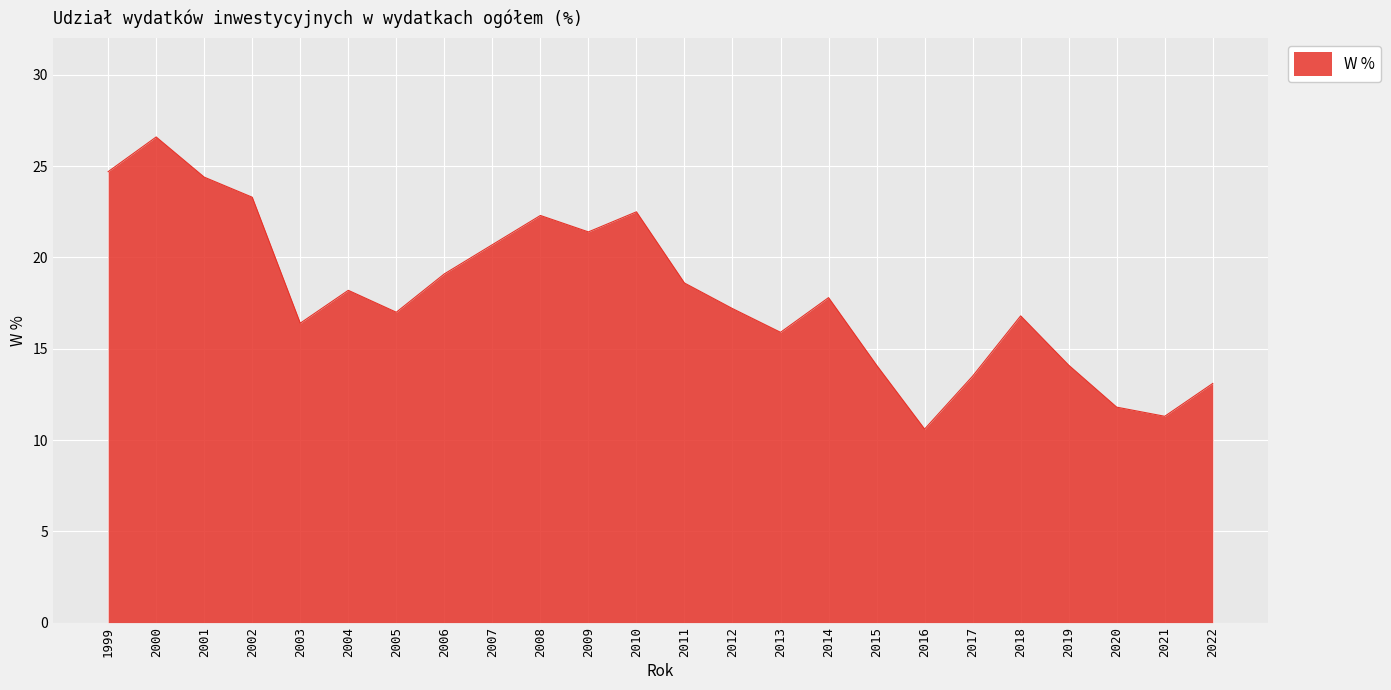

Does the chart have visible grid lines?

Yes